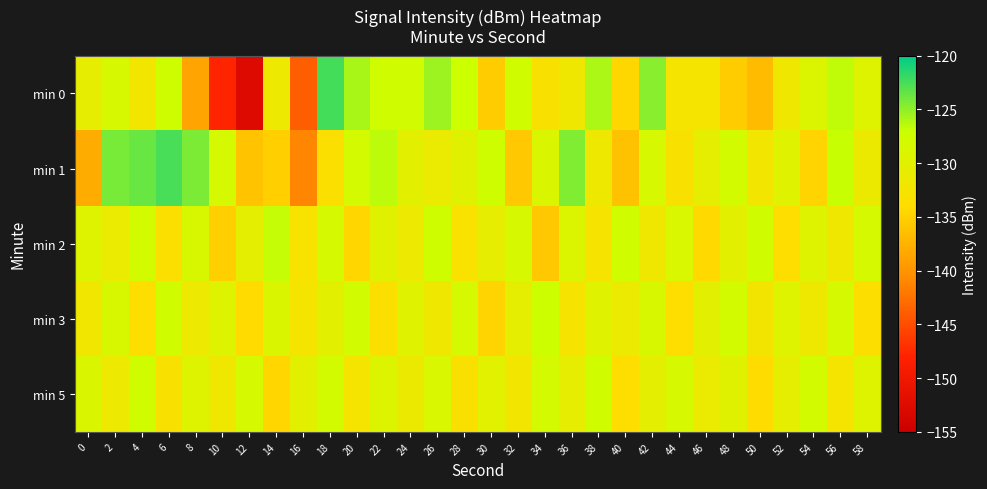

Reading right to left, extract all data points from this chart.

min 0: 58=-129.5	56=-126.6	54=-129.1	52=-131.9	50=-136.7	48=-135.4	46=-132.7	44=-132.7	42=-124.7	40=-134.5	38=-126.0	36=-131.8	34=-133.1	32=-127.4	30=-135.3	28=-127.0	26=-125.4	24=-127.8	22=-127.6	20=-125.8	18=-122.4	16=-143.9	14=-131.5	12=-152.8	10=-147.8	8=-138.7	6=-127.3	4=-132.2	2=-128.4	0=-130.7
min 1: 58=-131.4	56=-126.9	54=-134.7	52=-129.6	50=-132.3	48=-127.8	46=-130.5	44=-133.1	42=-128.4	40=-136.2	38=-131.7	36=-124.5	34=-128.9	32=-135.6	30=-127.3	28=-129.8	26=-131.2	24=-130.1	22=-126.5	20=-128.0	18=-133.5	16=-141.1	14=-135.1	12=-136.1	10=-128.3	8=-124.3	6=-122.5	4=-123.7	2=-124.2	0=-138.0
min 2: 58=-128.2	56=-131.8	54=-129.4	52=-133.7	50=-127.6	48=-130.1	46=-134.3	44=-128.7	42=-131.9	40=-127.5	38=-132.8	36=-129.1	34=-135.6	32=-128.4	30=-130.7	28=-133.2	26=-127.3	24=-131.6	22=-129.8	20=-134.5	18=-128.1	16=-132.9	14=-126.7	12=-130.3	10=-135.1	8=-128.6	6=-133.4	4=-127.8	2=-131.2	0=-129.5
min 3: 58=-133.6	56=-128.1	54=-131.7	52=-129.5	50=-132.4	48=-127.9	46=-130.2	44=-133.9	42=-128.6	40=-131.3	38=-129.7	36=-132.8	34=-127.2	32=-130.4	30=-134.7	28=-128.3	26=-131.9	24=-129.6	22=-133.4	20=-127.7	18=-130.1	16=-132.5	14=-128.8	12=-134.2	10=-129.3	8=-131.6	6=-127.4	4=-133.8	2=-128.5	0=-132.1
min 5: 58=-129.3	56=-132.6	54=-127.9	52=-130.5	50=-134.0	48=-129.8	46=-131.1	44=-128.4	42=-130.3	40=-133.8	38=-127.5	36=-130.6	34=-128.0	32=-132.2	30=-129.9	28=-133.3	26=-128.7	24=-131.4	22=-129.2	20=-132.7	18=-127.8	16=-130.0	14=-134.6	12=-128.3	10=-131.8	8=-129.4	6=-133.1	4=-127.6	2=-131.5	0=-128.9